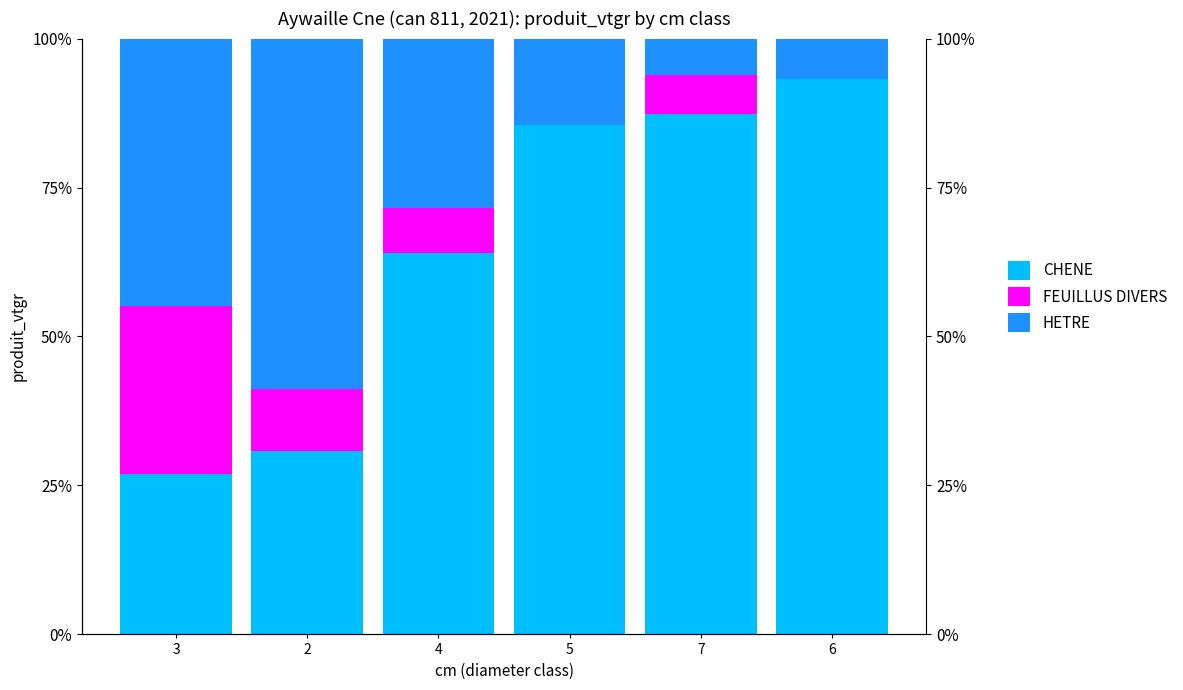

What is the difference between the maximum and second lowest values in the CHENE series?

62.5